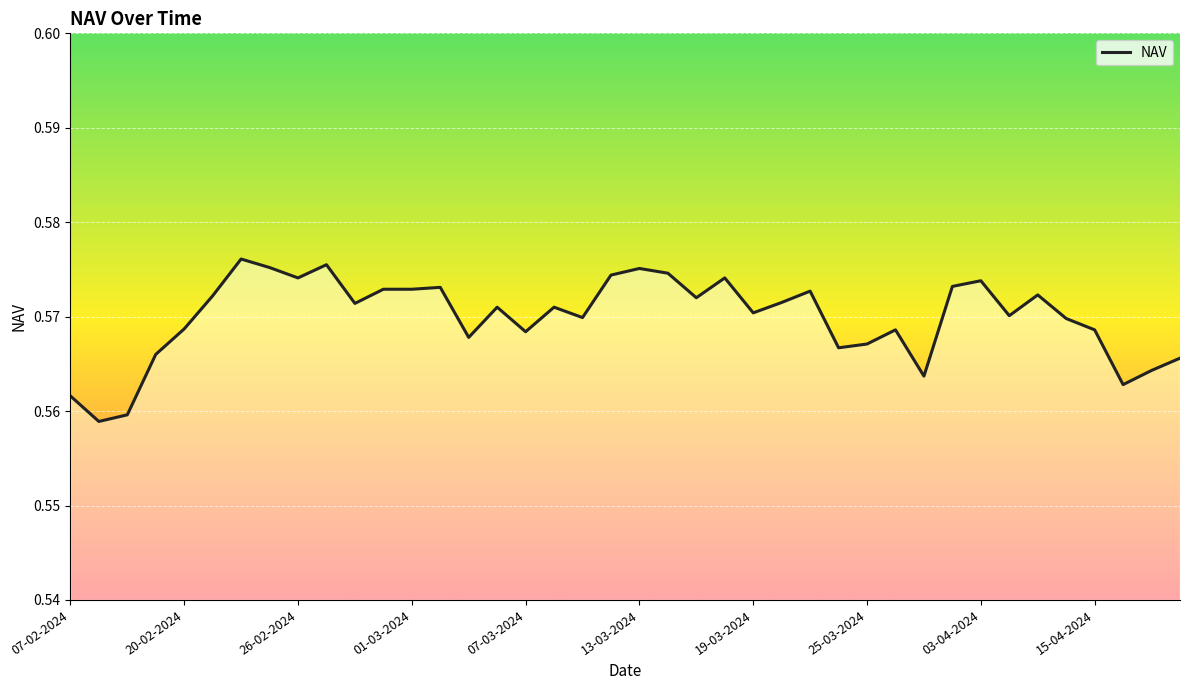

How many lines are shown in the chart?

1